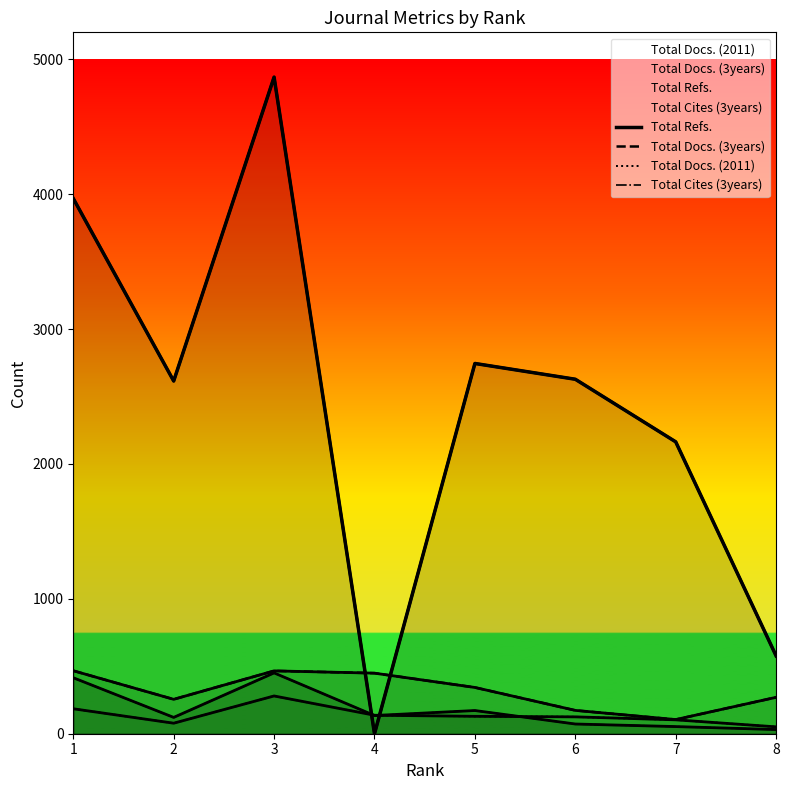

Rank the categories by Total Cites (3years) value from lowest to highest.

8, 7, 6, 2, 4, 5, 1, 3